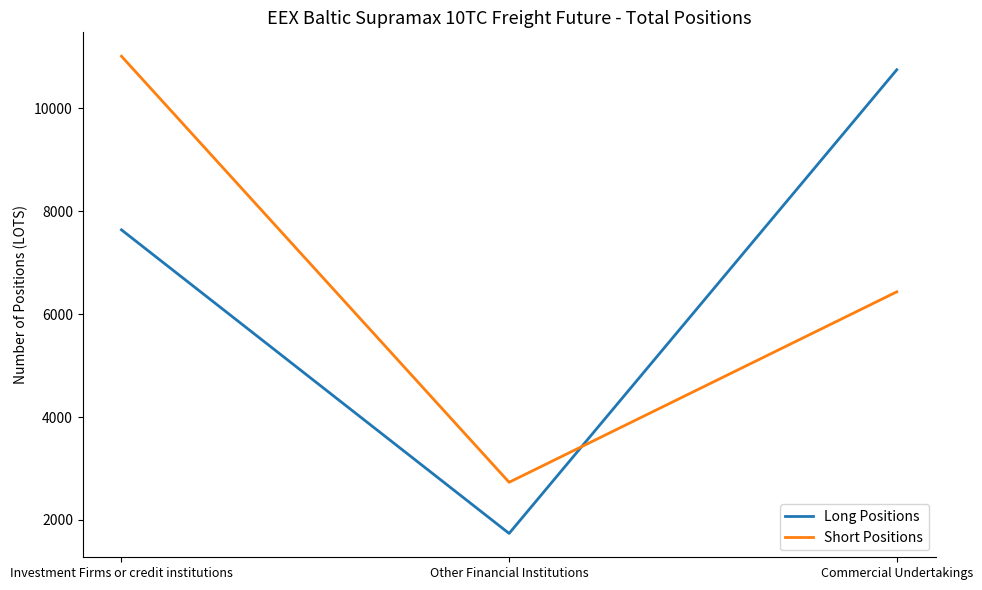

Which category has the highest value in the Long Positions series?

Commercial Undertakings